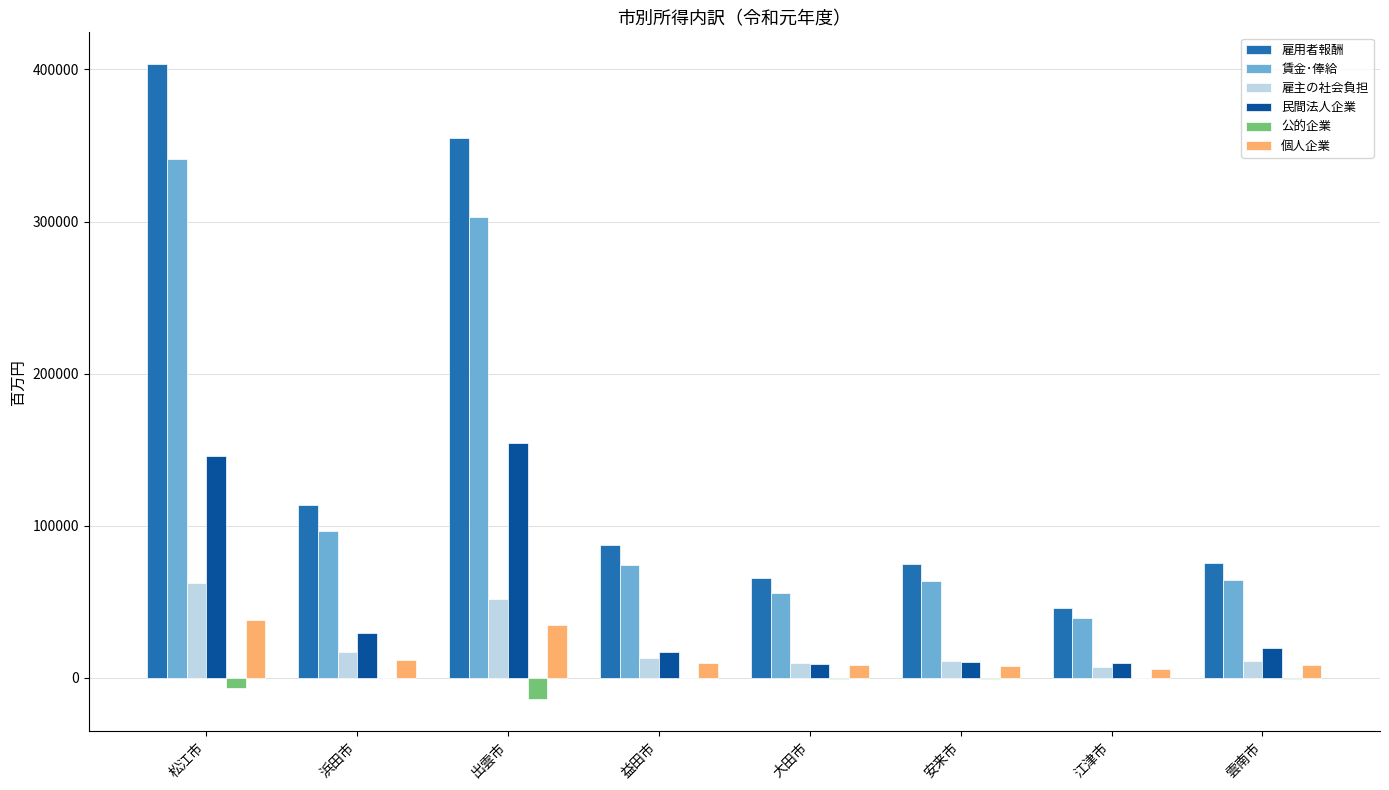

Which series changed the most between 浜田市 and 雲南市?

雇用者報酬